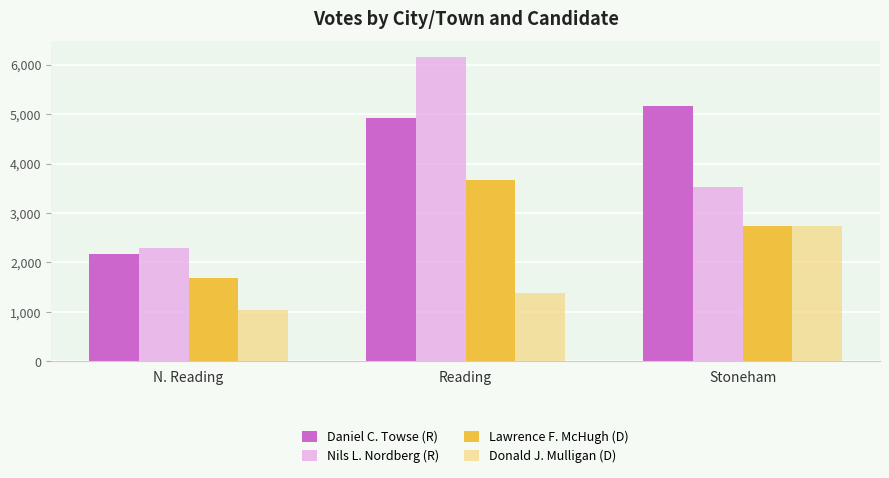

What is the label of the 3rd bar from the left?

Stoneham